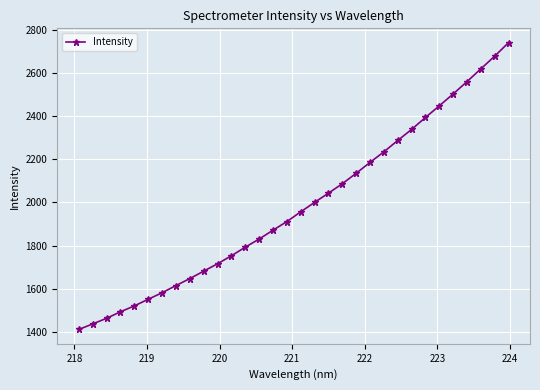

What is the smallest value displayed?

1410.9